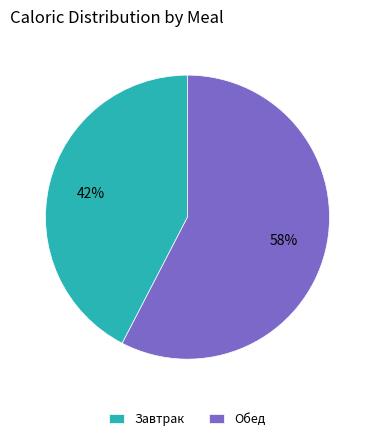

Is it true that Обед is 58% of the pie?

True